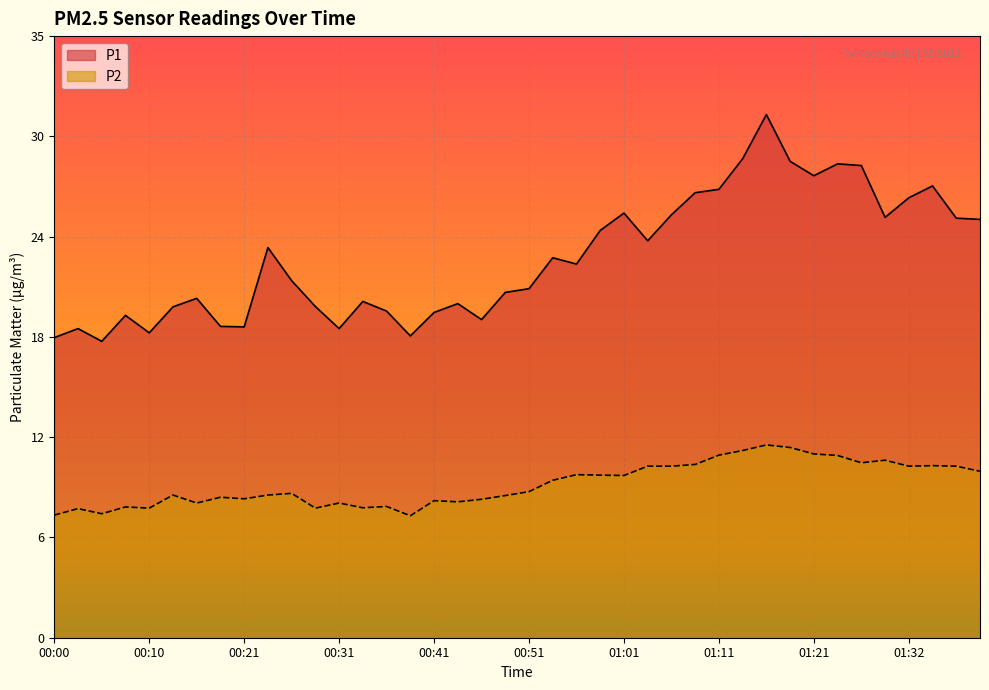

How many data points in P1 are less than 22?

20